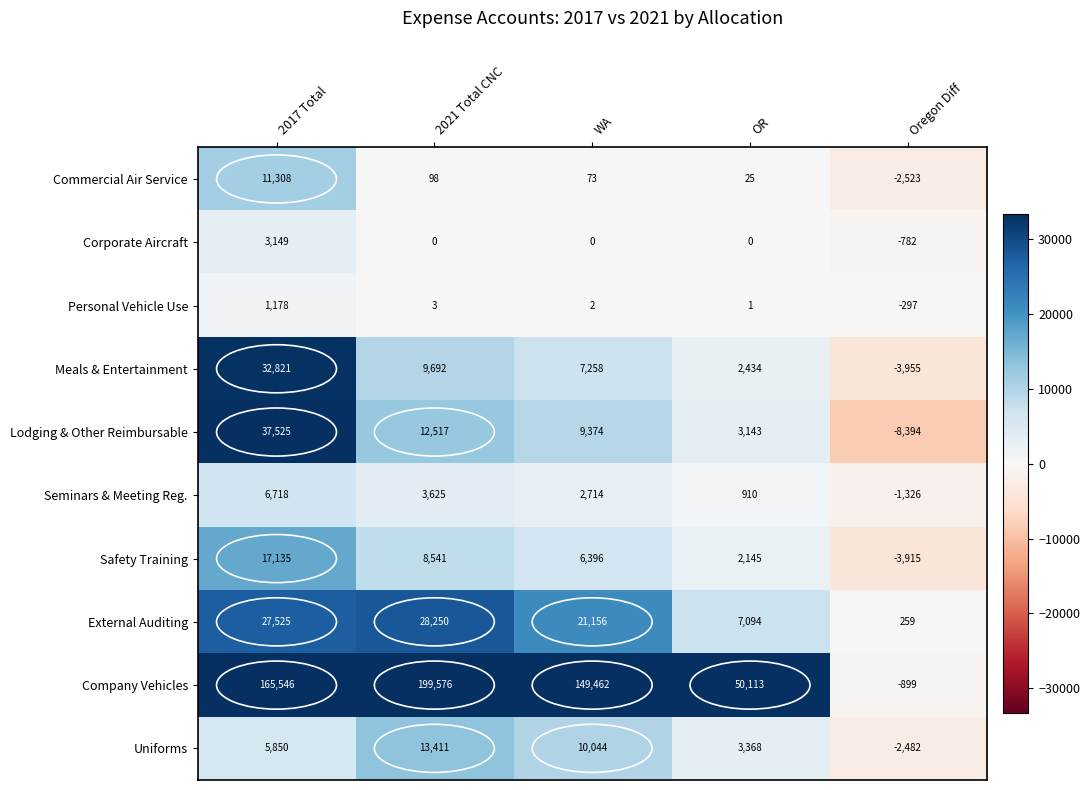

What is the difference between the maximum and minimum values in the Seminars & Meeting Reg. series?

8044